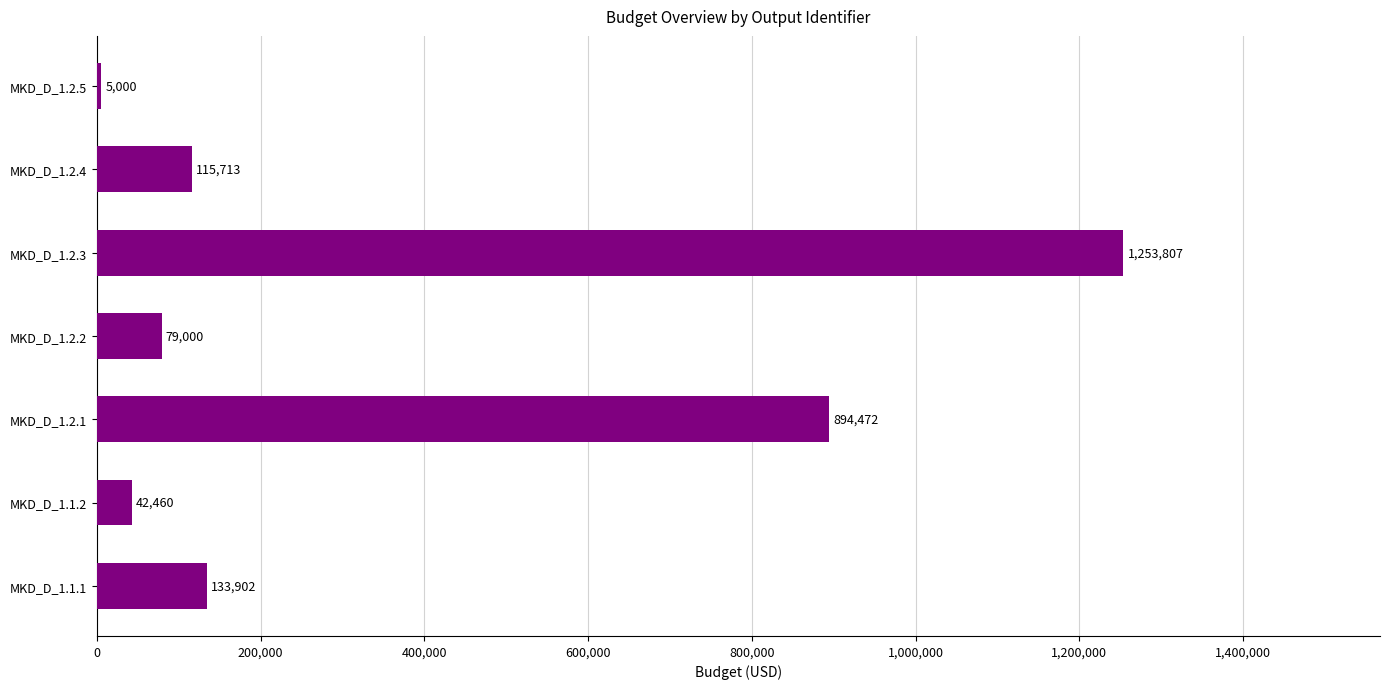

Reading bottom to top, transcribe all the data shown in this chart.

133902	42460	894472	79000	1253807	115713	5000